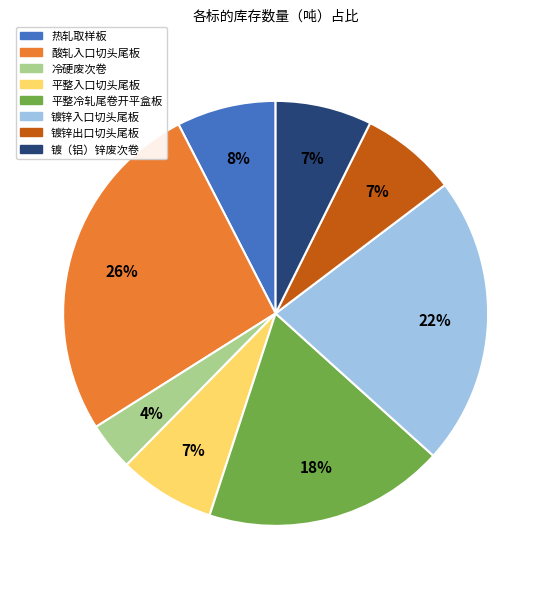

To the nearest percent, what is the average slice percentage?

12%